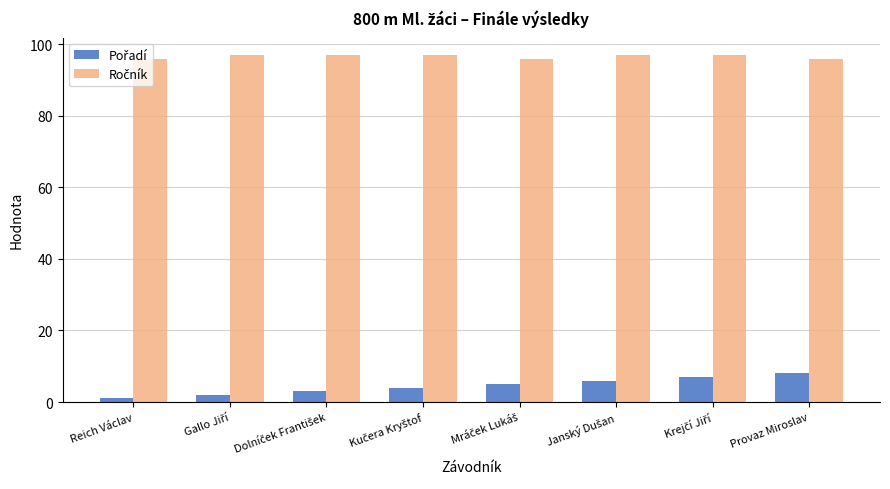

What is the total value across all series at Provaz Miroslav?

104